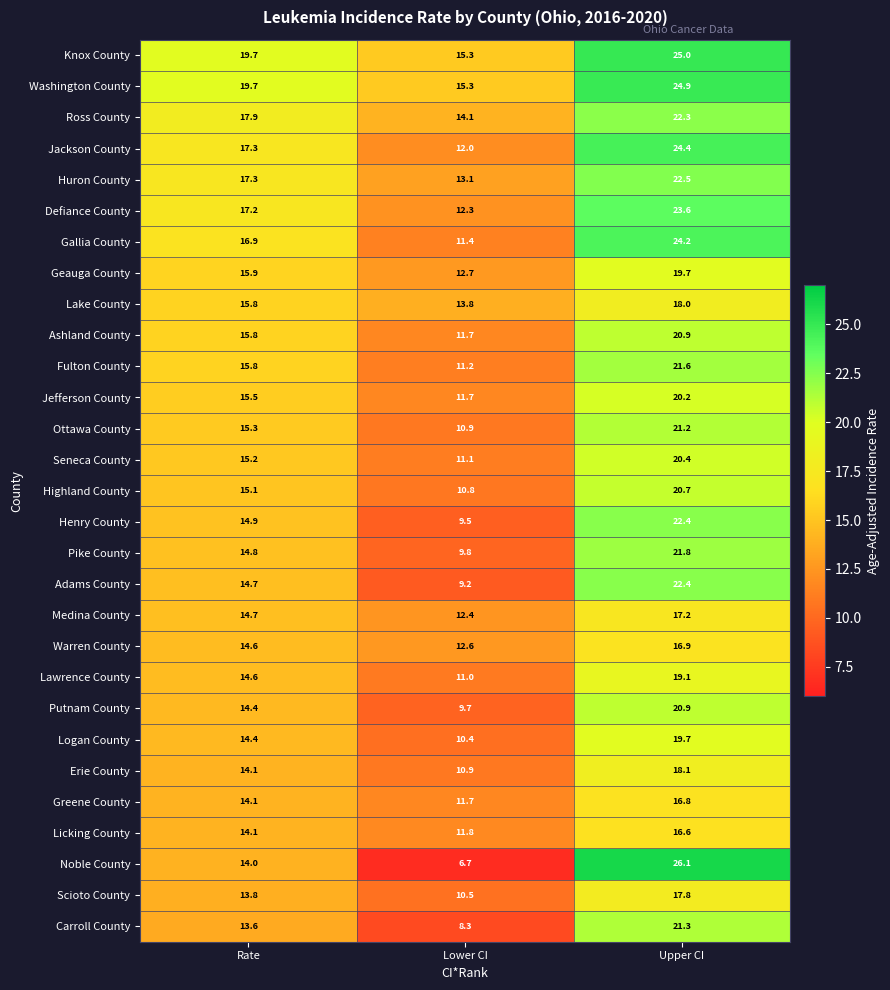

What is the average value of the Geauga County series?

16.1